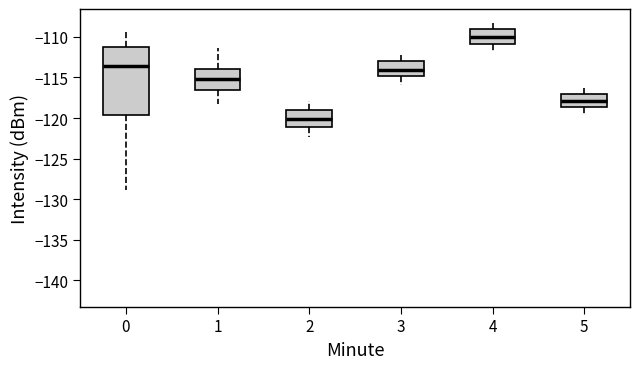

Comparing the boxes themselves (not the whiskers), which one is the tallest?

0